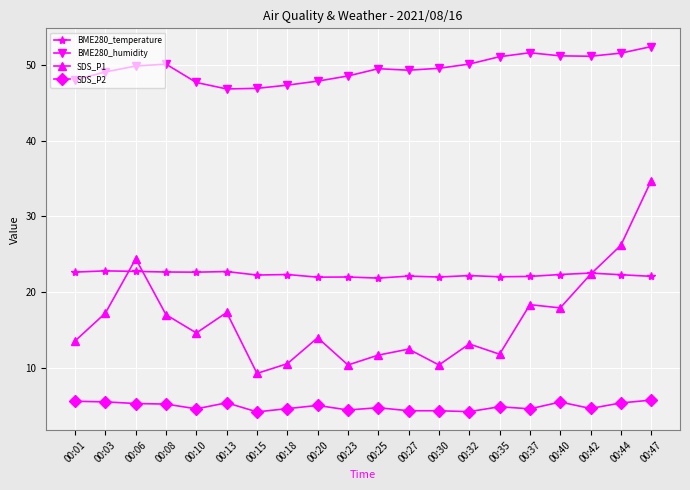

The value of SDS_P1 at 00:32 is 13.2. True or false?

True